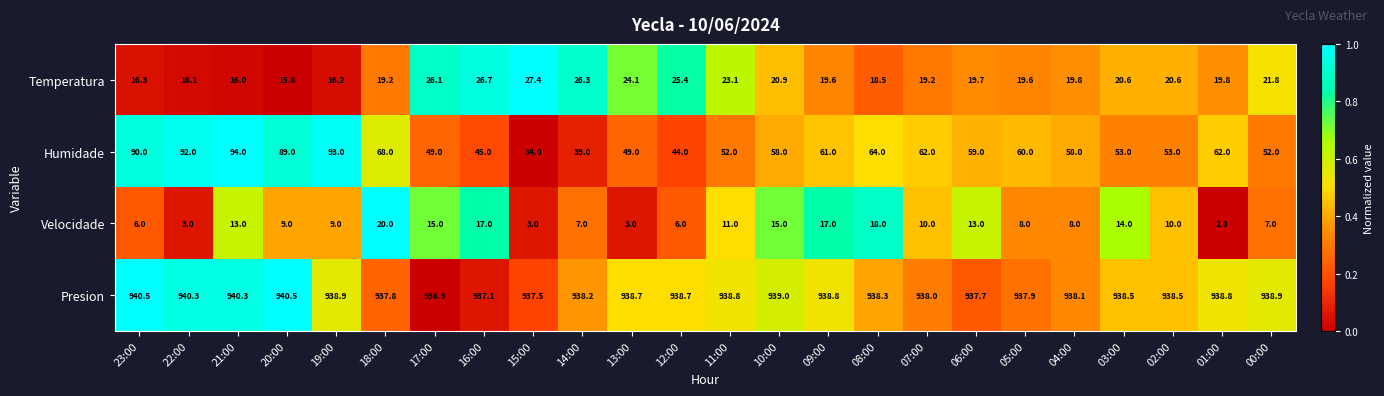

At which label does Velocidade first exceed 10?

21:00